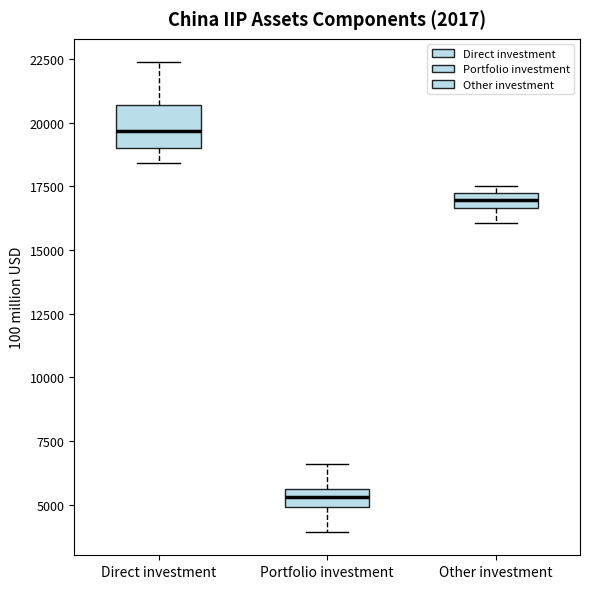

Which box's median line is the highest?

Direct investment